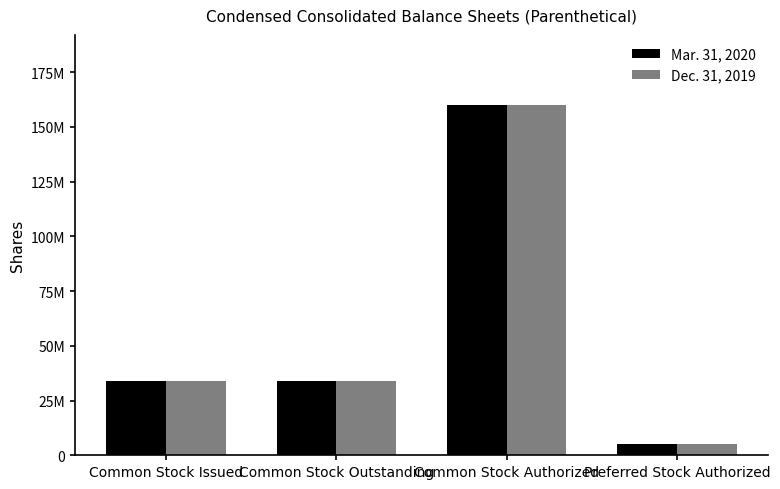

Does the chart contain stacked bars?

No